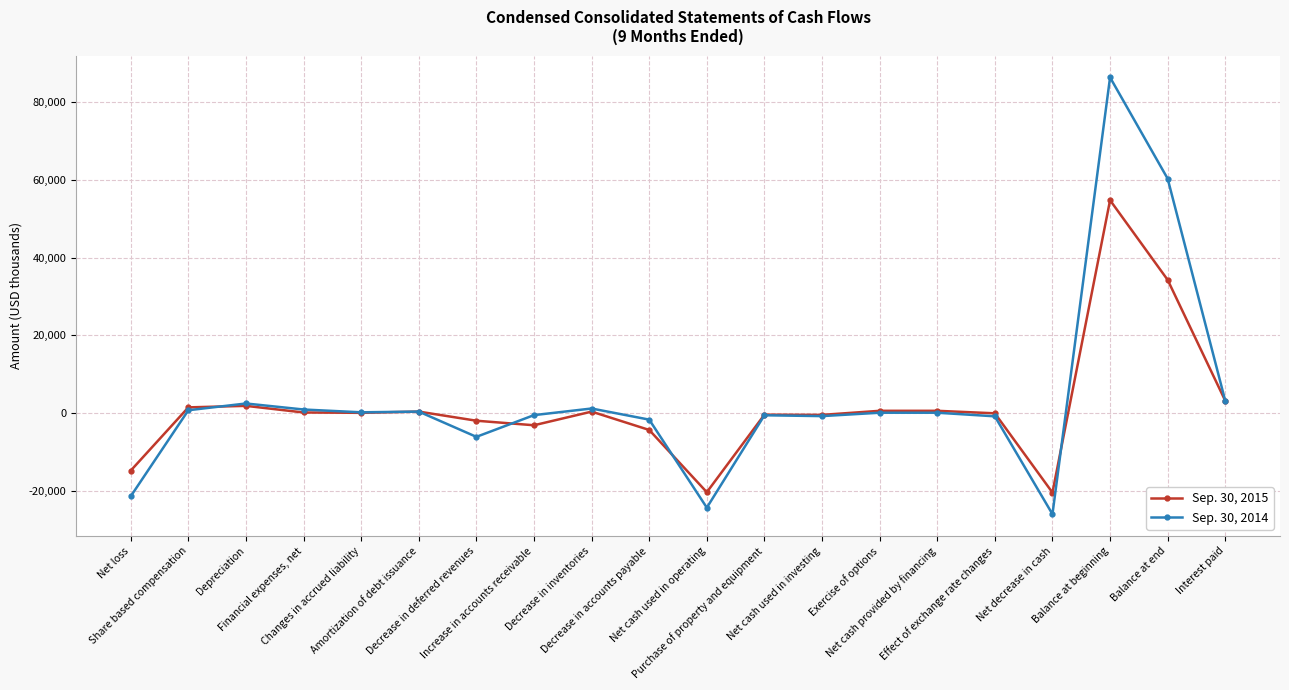

Which series has the widest spread of values?

Sep. 30, 2014